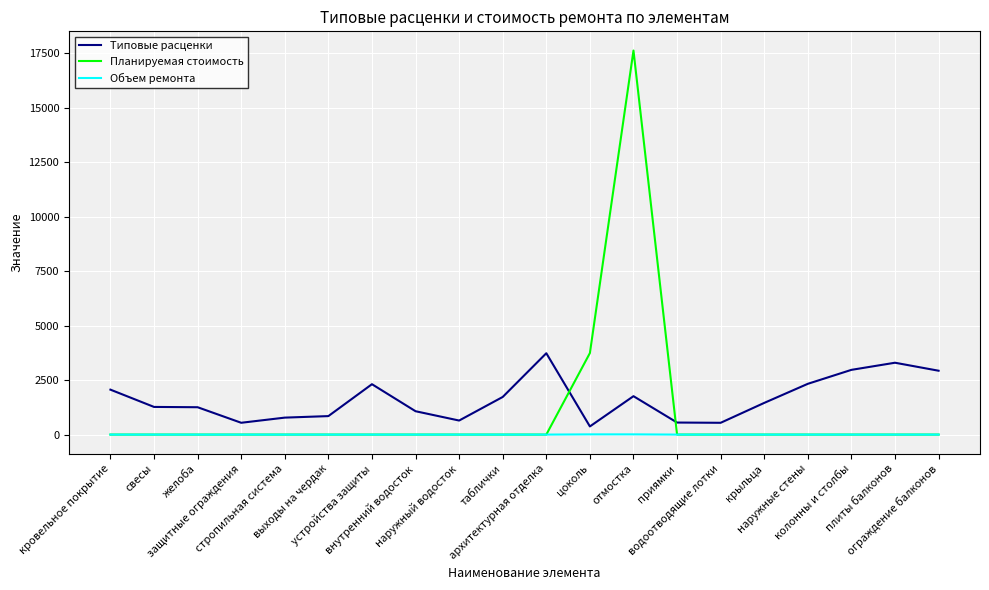

What is the total value across all series at таблички?

1727.4